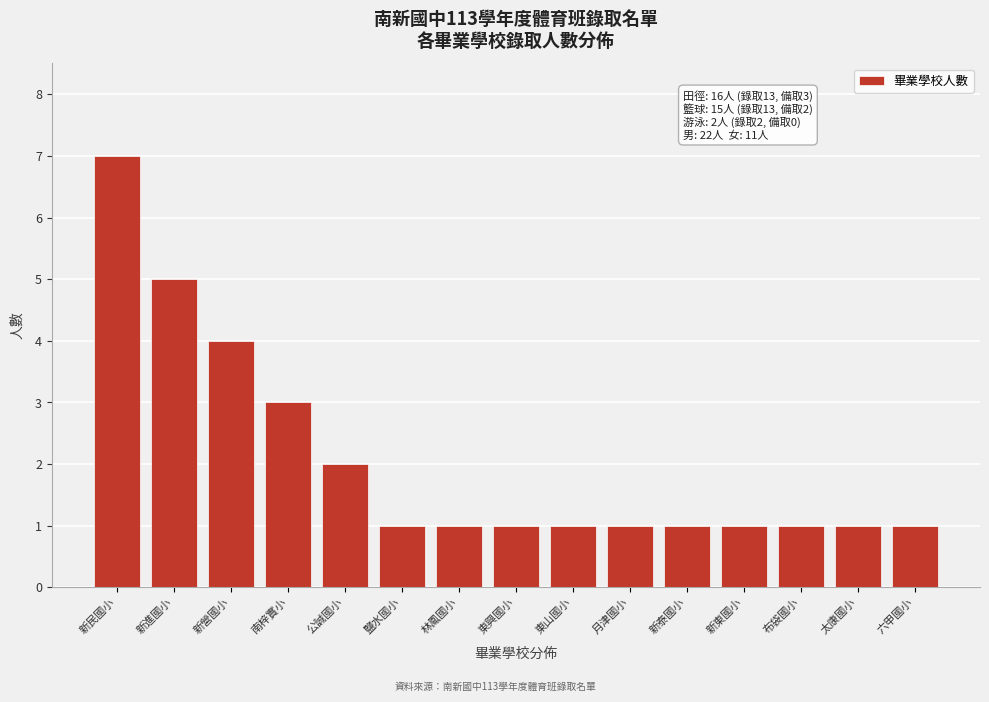

Reading left to right, extract all data points from this chart.

新民國小=7	新進國小=5	新營國小=4	南梓實小=3	公誠國小=2	鹽水國小=1	林鳳國小=1	東興國小=1	東山國小=1	月津國小=1	新泰國小=1	新東國小=1	布袋國小=1	太康國小=1	六甲國小=1